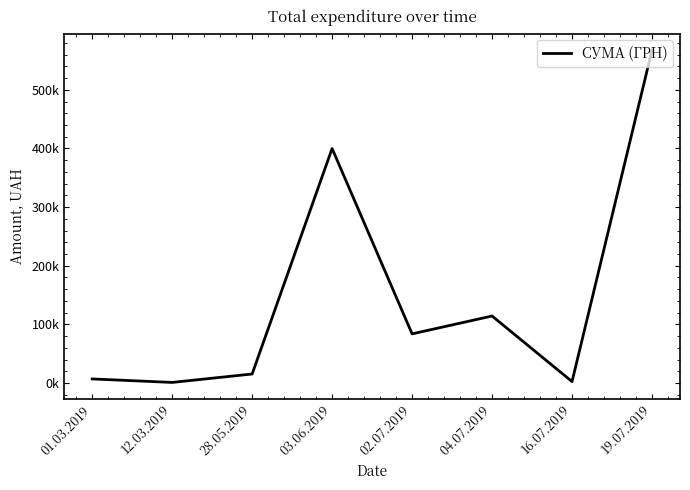

Does the chart display data point markers on the line(s)?

No